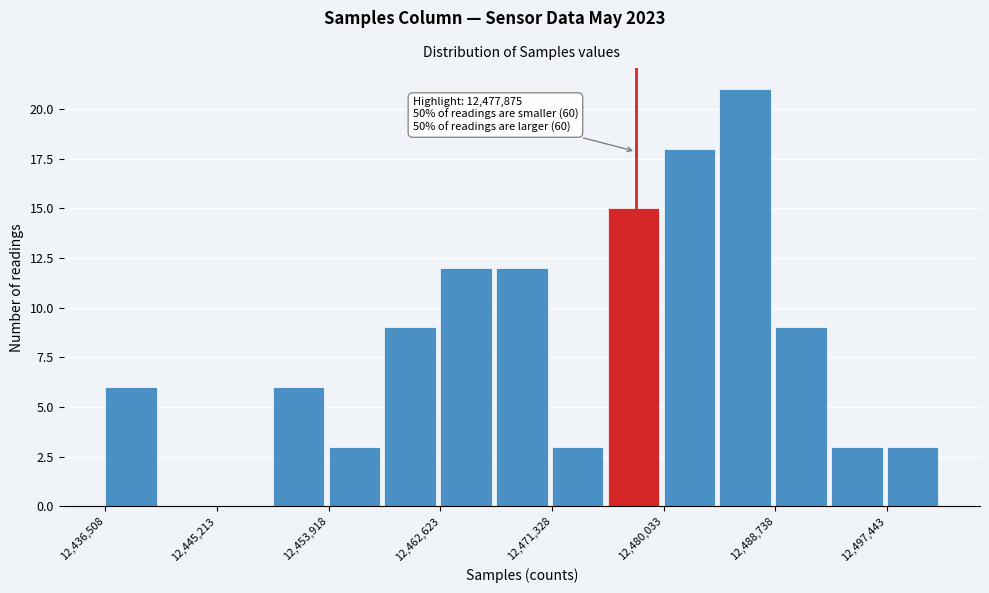

Which range on the x-axis has the tallest bar?

12484000 to 12489000